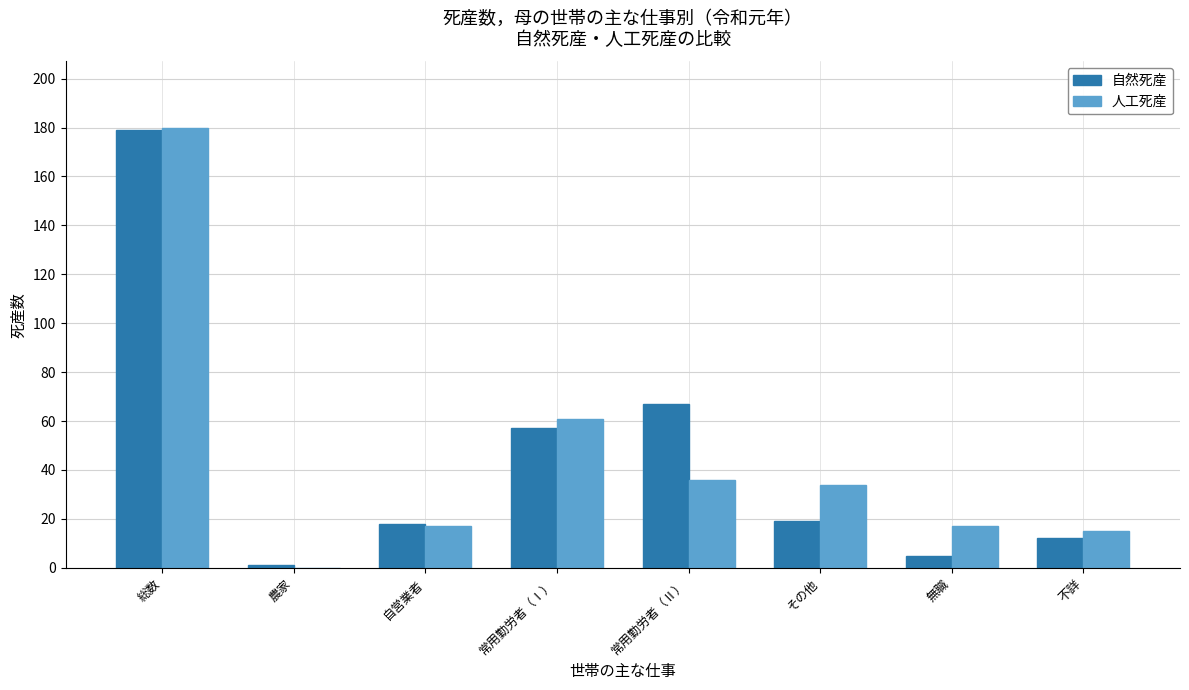

Between 自営業者 and 常用勤労者（Ⅱ）, which series saw the biggest shift?

自然死産